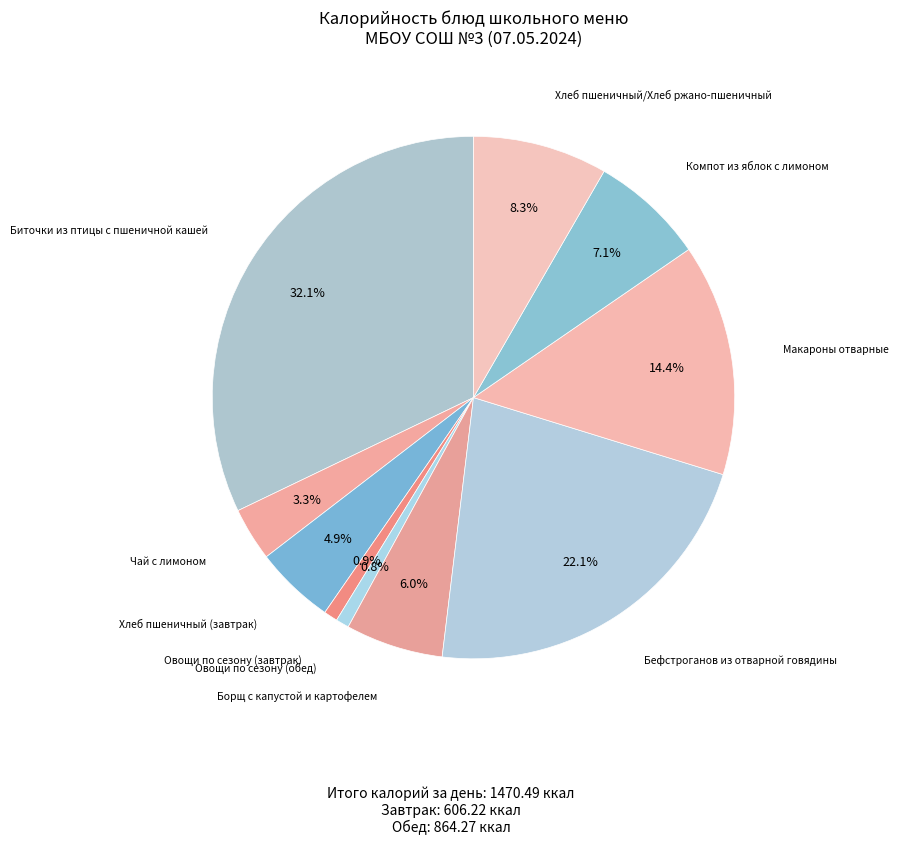

Count the number of slices in the pie.

10